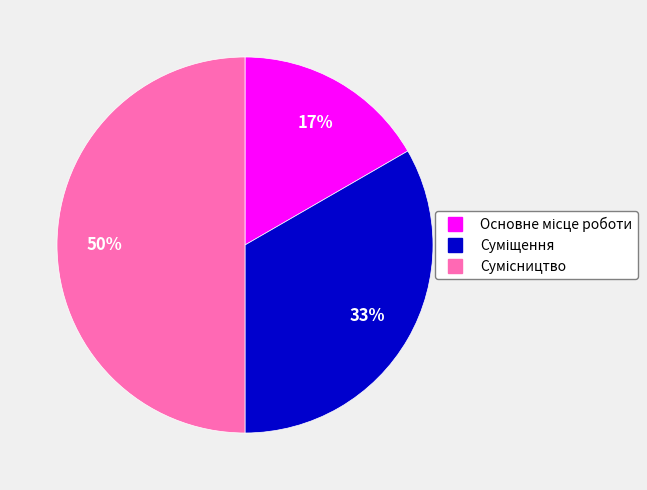

To the nearest percent, what is the difference between the largest and smallest slice percentages?

33%